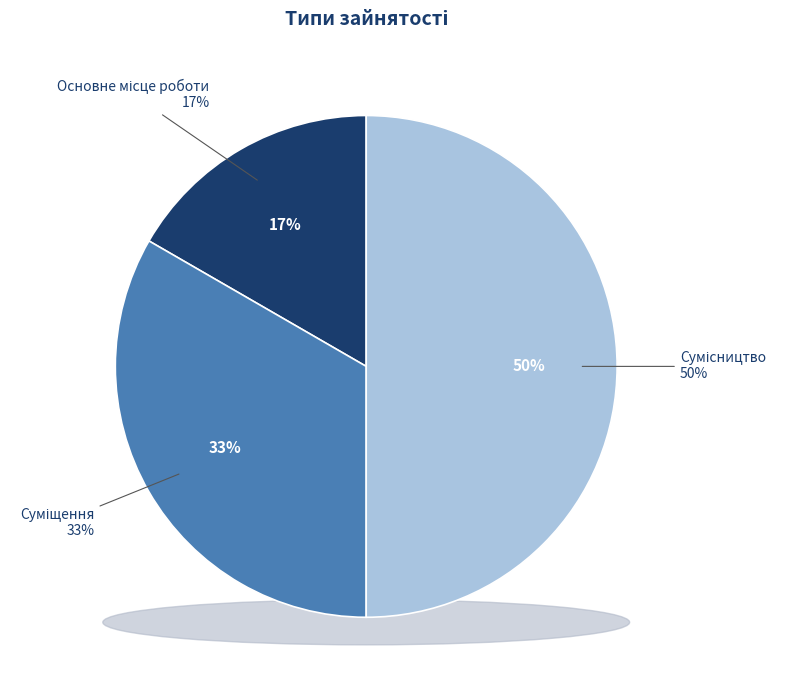

How many segments does this pie chart have?

3